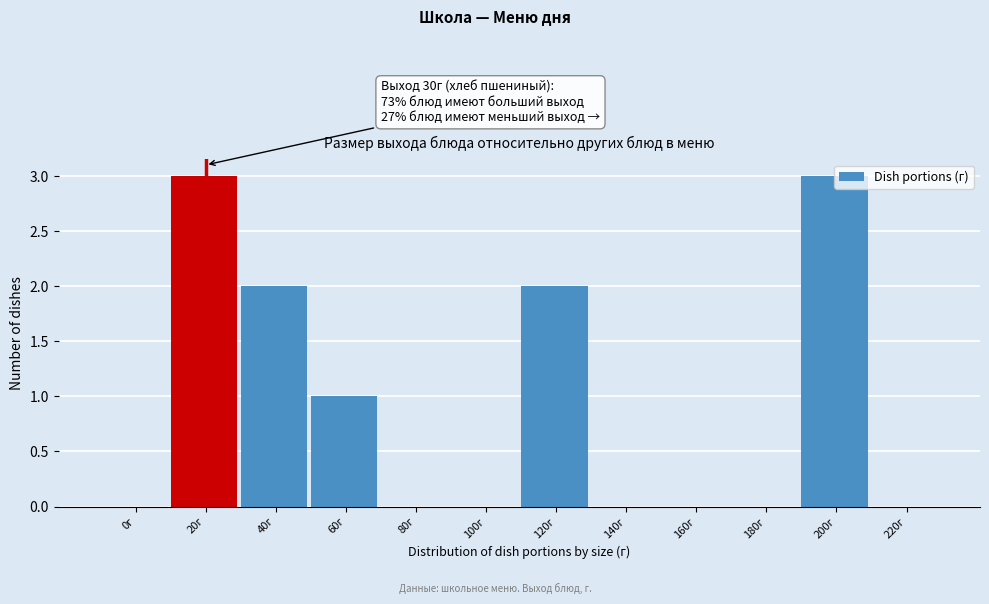

What is the sum of all values?

11